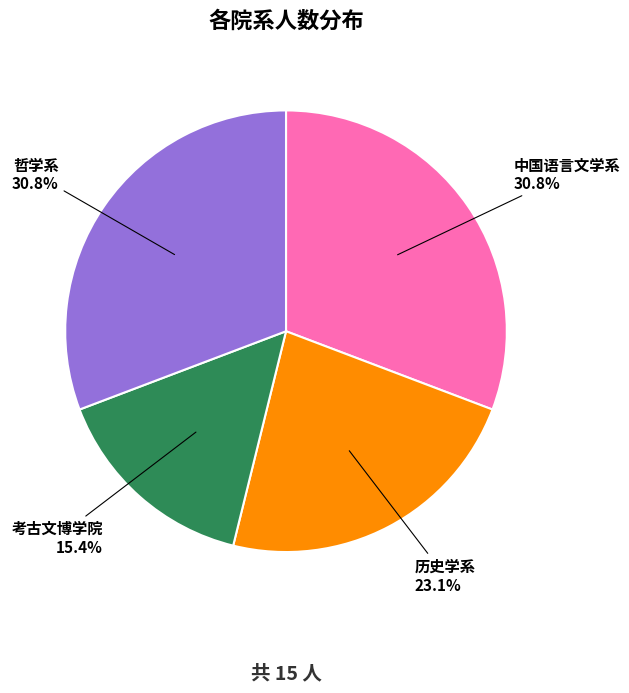

Count the number of slices in the pie.

4